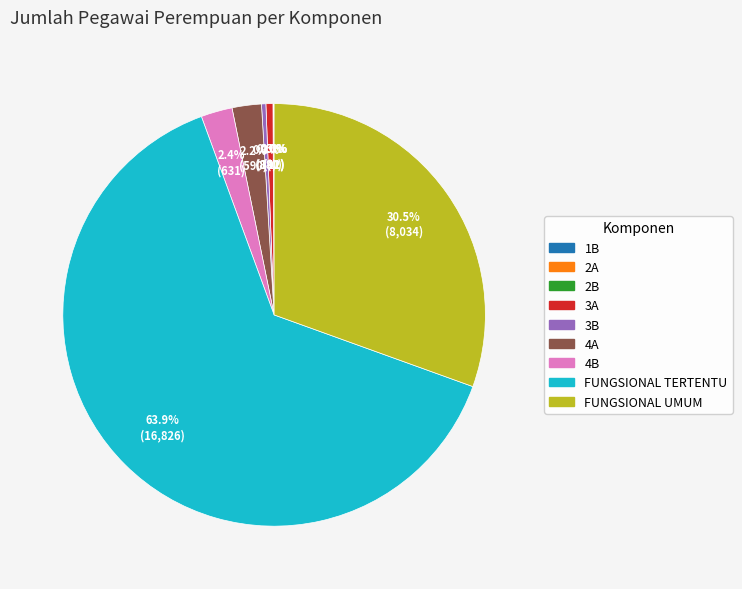

To the nearest percent, what is the average slice percentage?

11%